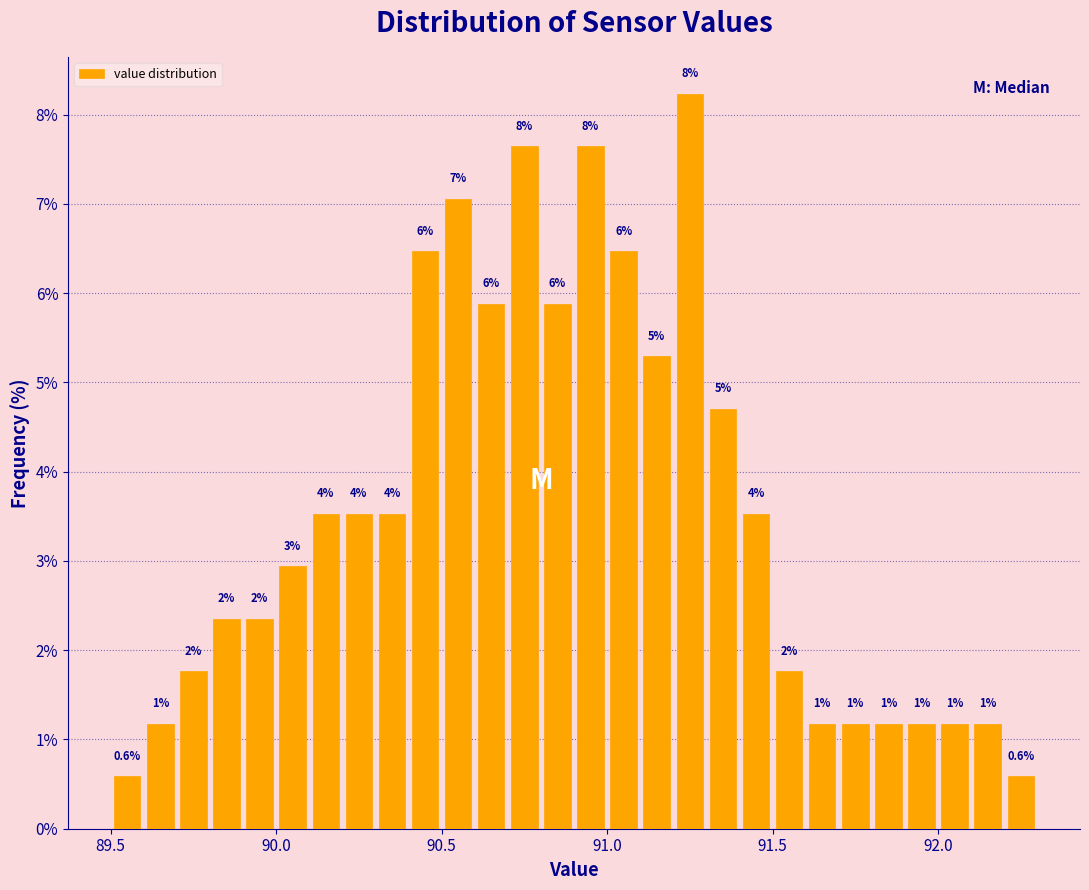

Read against the x-axis, roughly where is the centre of the tallest bar?

91.25